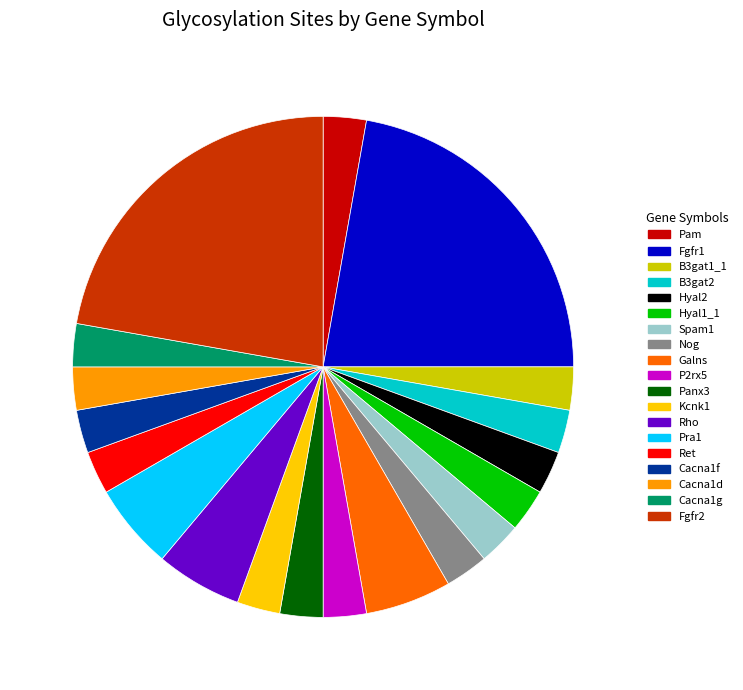

How many slices are in this pie chart?

19